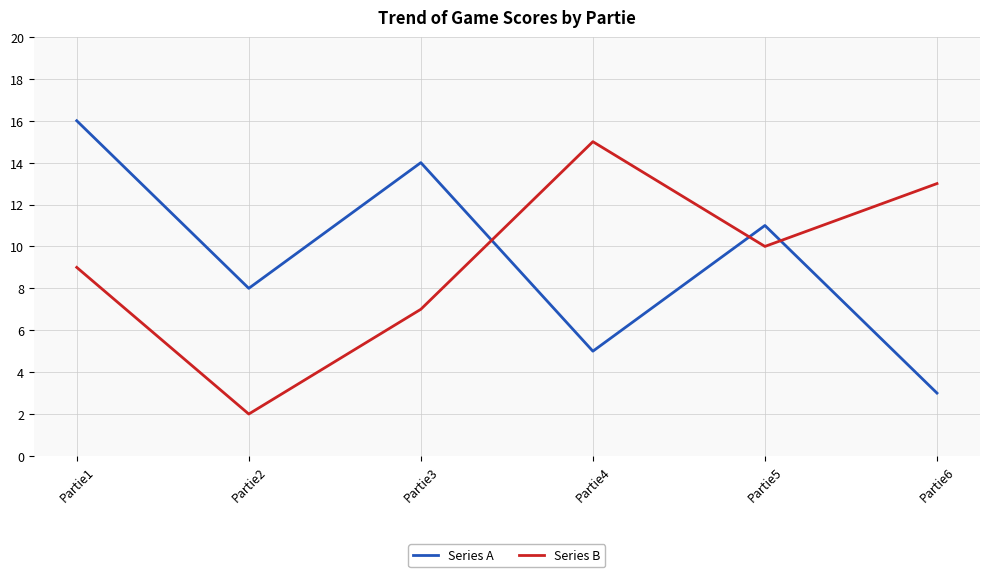

What is the sum of the Series B values at Partie6 and Partie3?

20